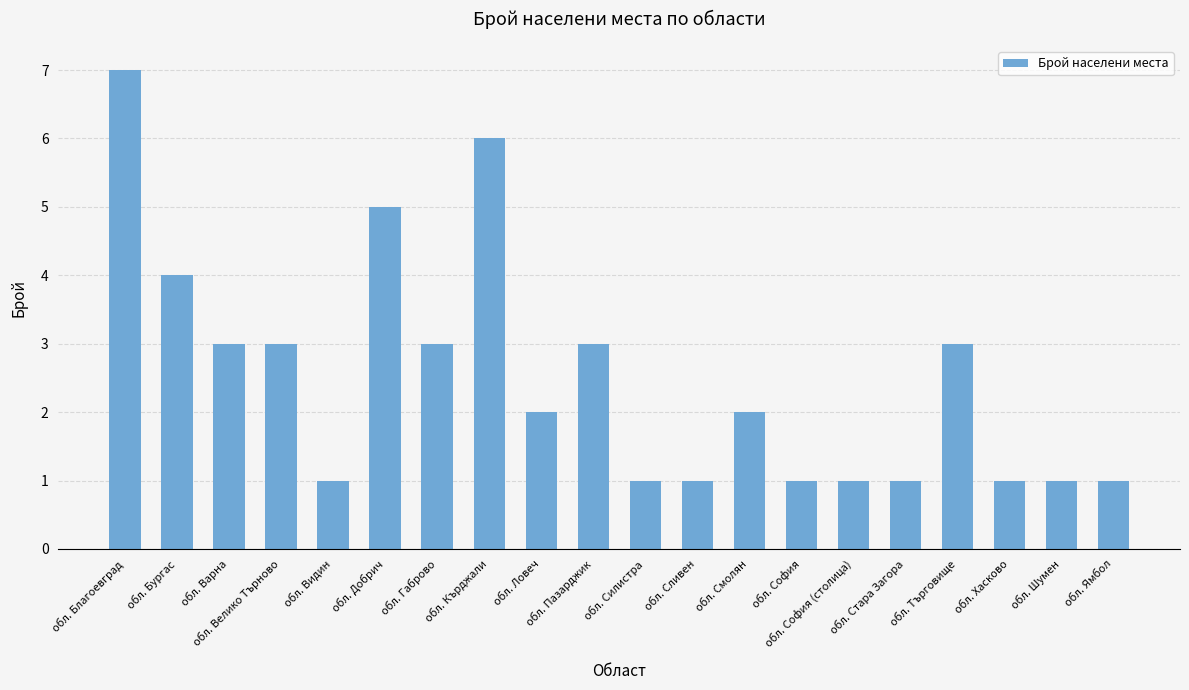

True or false: the data shows 2 at обл. Ловеч.

True